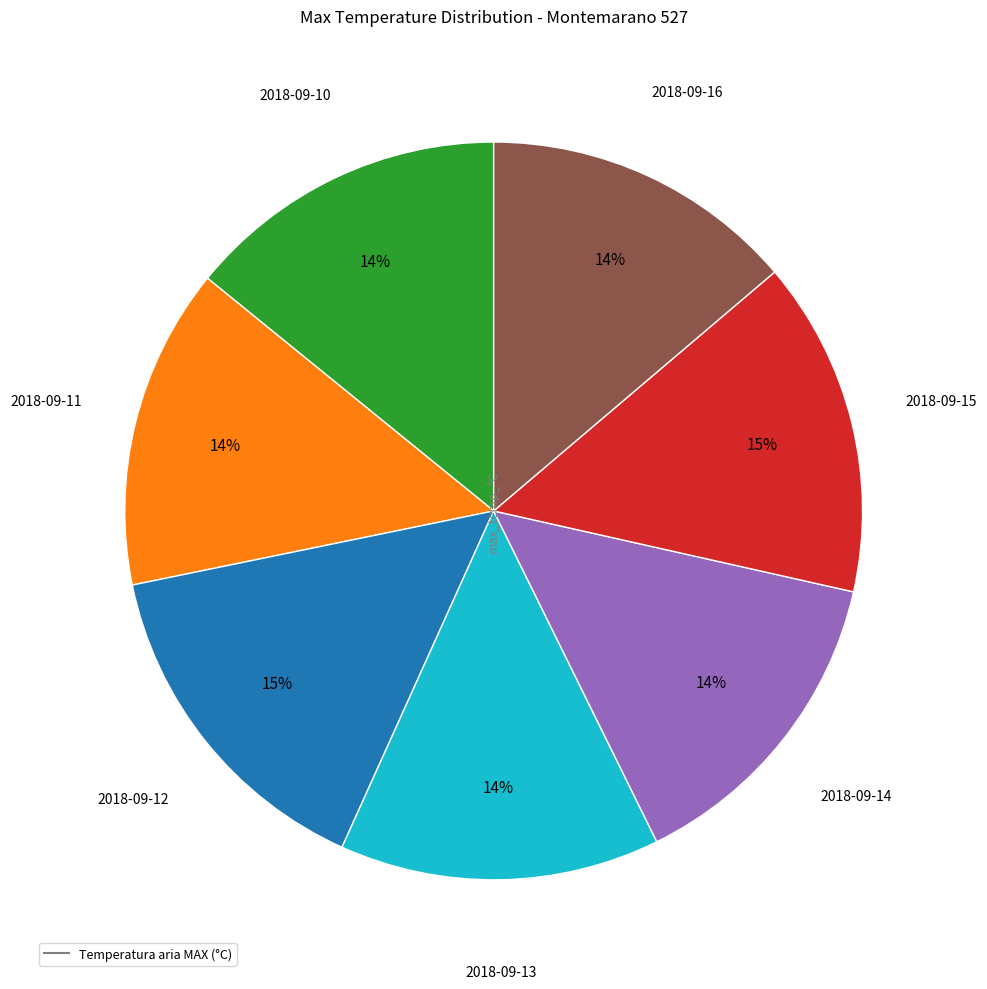

To the nearest percent, what is the average slice percentage?

14%